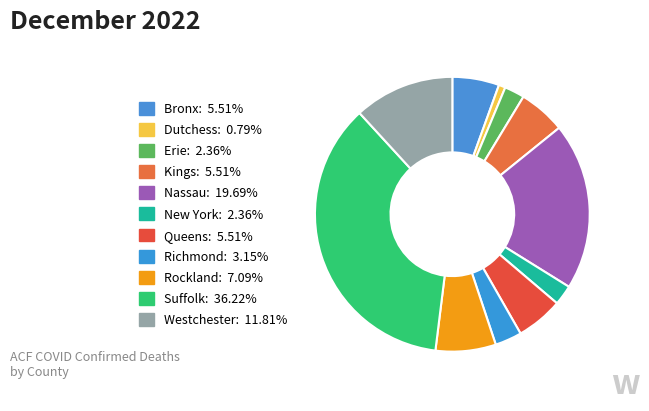

Which has a higher value, Dutchess or Bronx?

Bronx